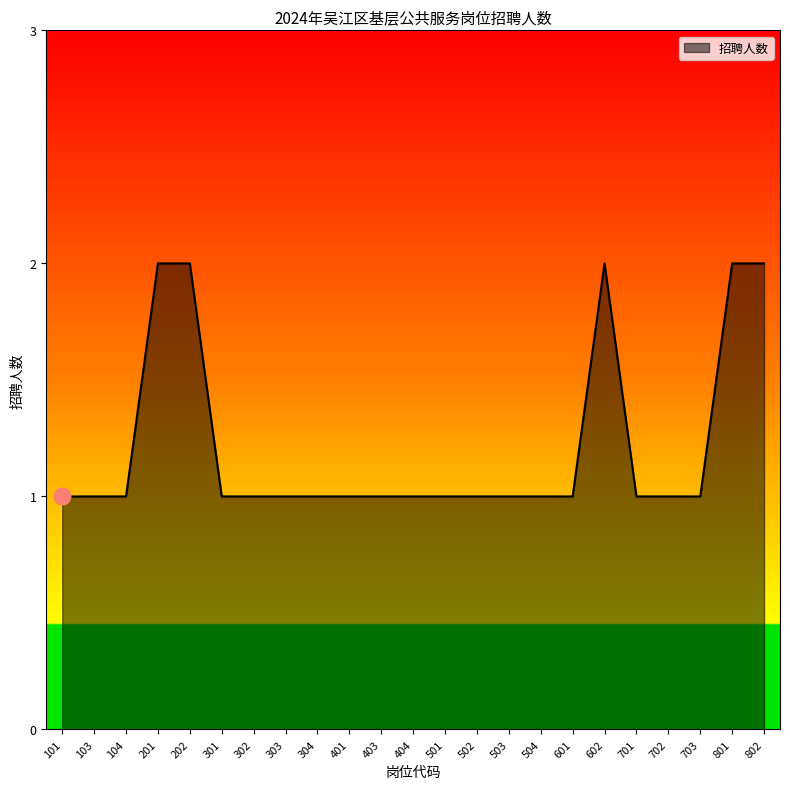

True or false: the data shows 1 at 703.

True